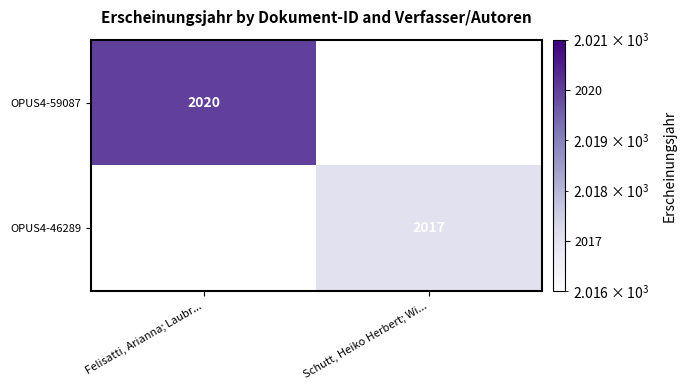

The OPUS4-46289 series shows 2017 at Schutt, Heiko Herbert; Wi.... True or false?

True